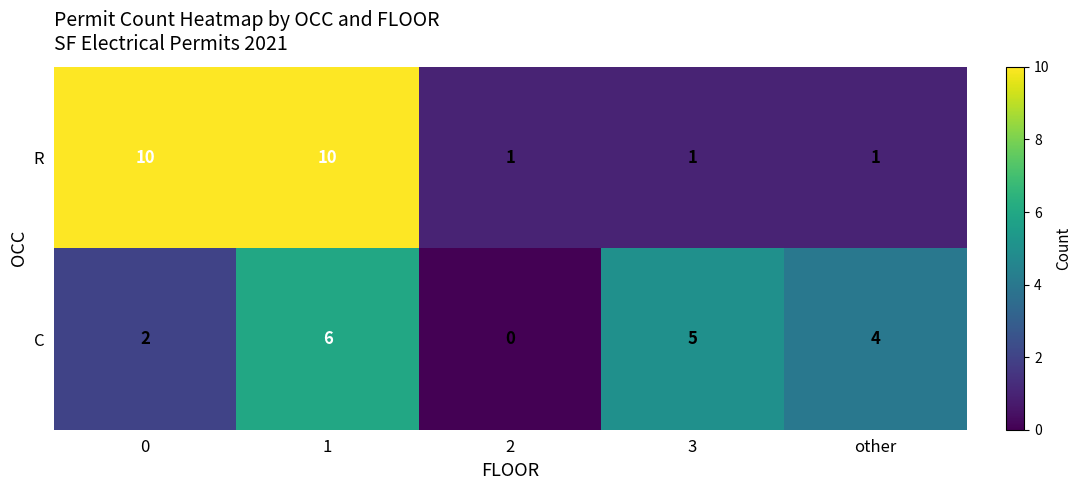

Rank the series by their average value, from lowest to highest.

C, R